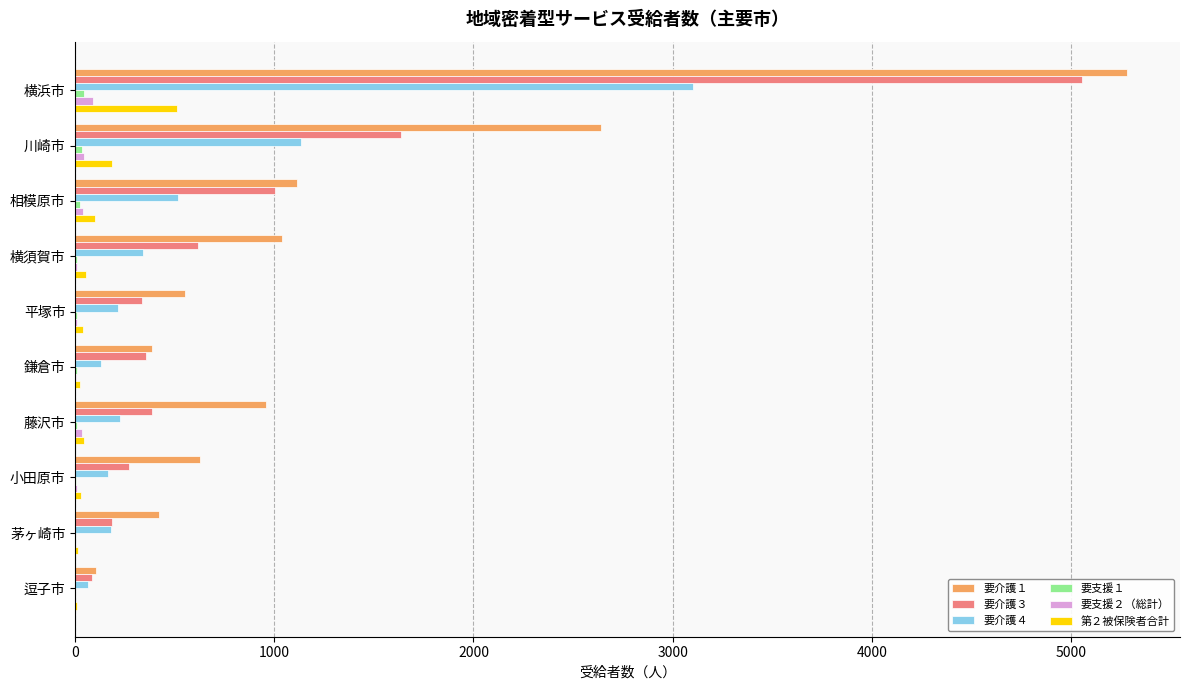

At which category is the sum across all series the highest?

横浜市